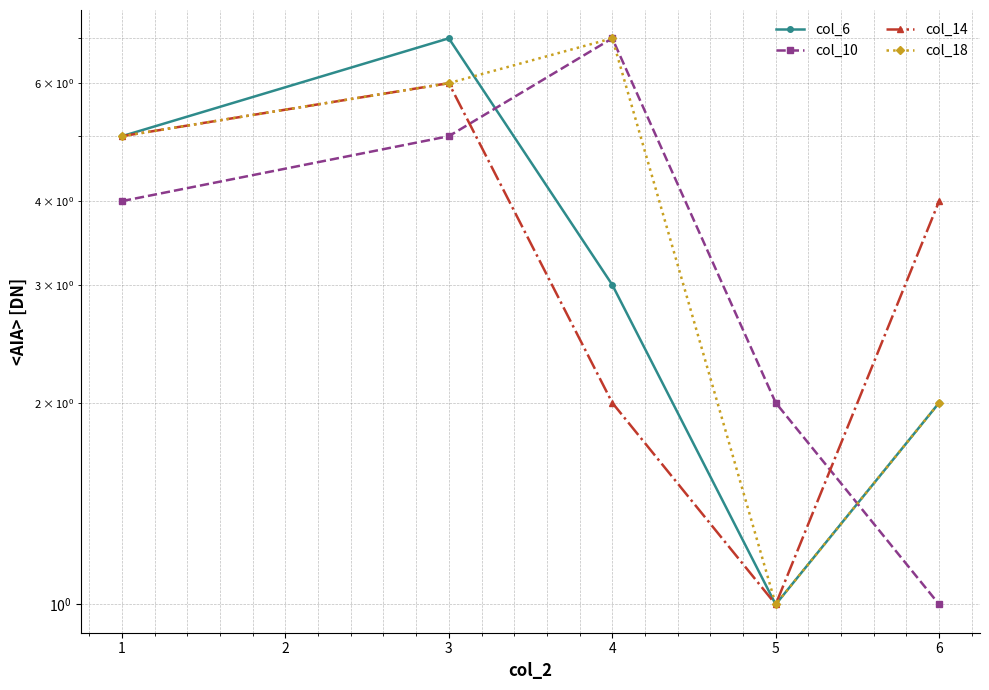

True or false: col_10 has more than 0 interior local peaks.

True